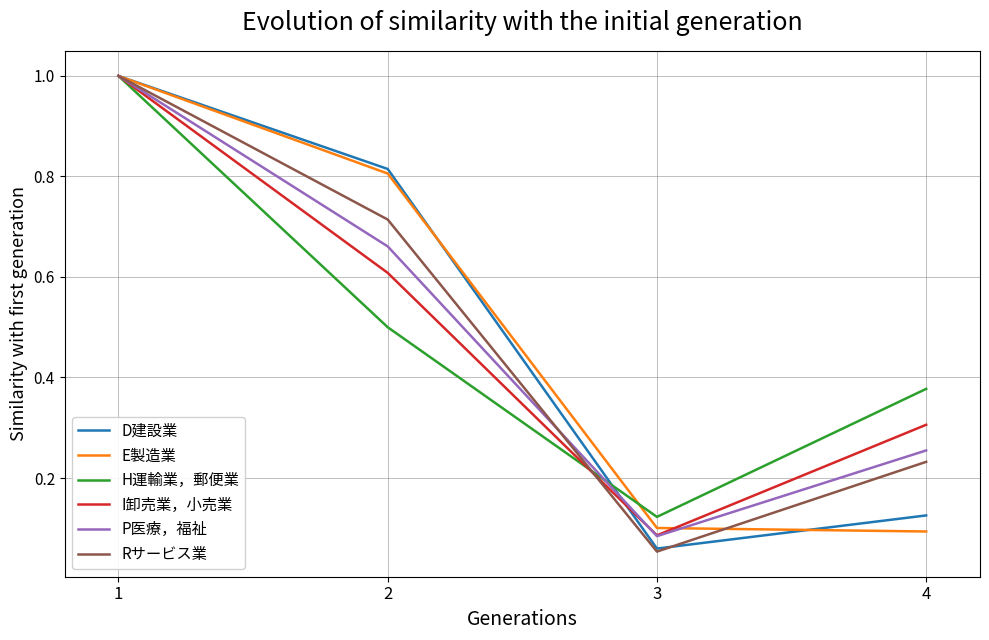

What is the highest value of the Rサービス業 series?

1.0